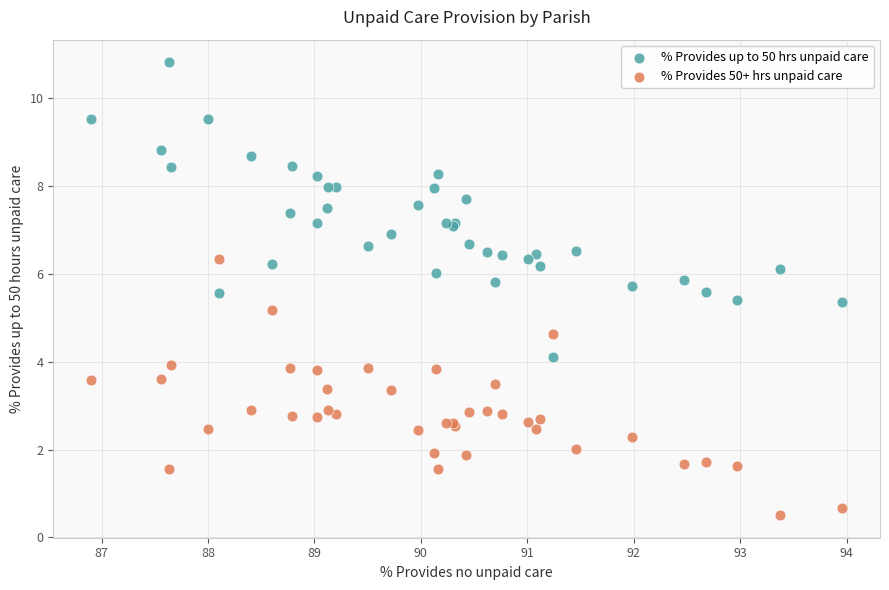

Across all series, what Y value is closest to 5?

5.2